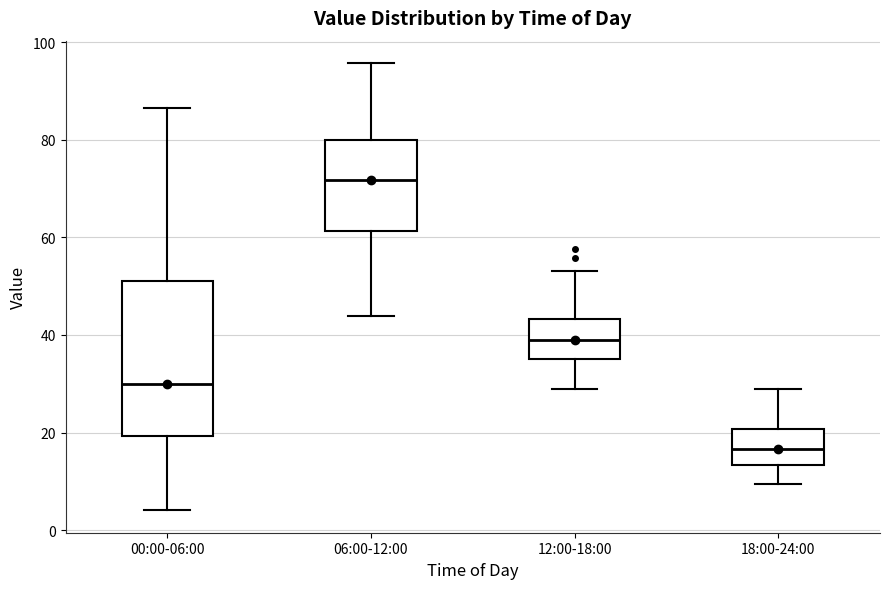

Where does the lower whisker of the box for 06:00-12:00 end on the y-axis? The values are not printed on the chart, so give them approximately, as read against the axis.

44